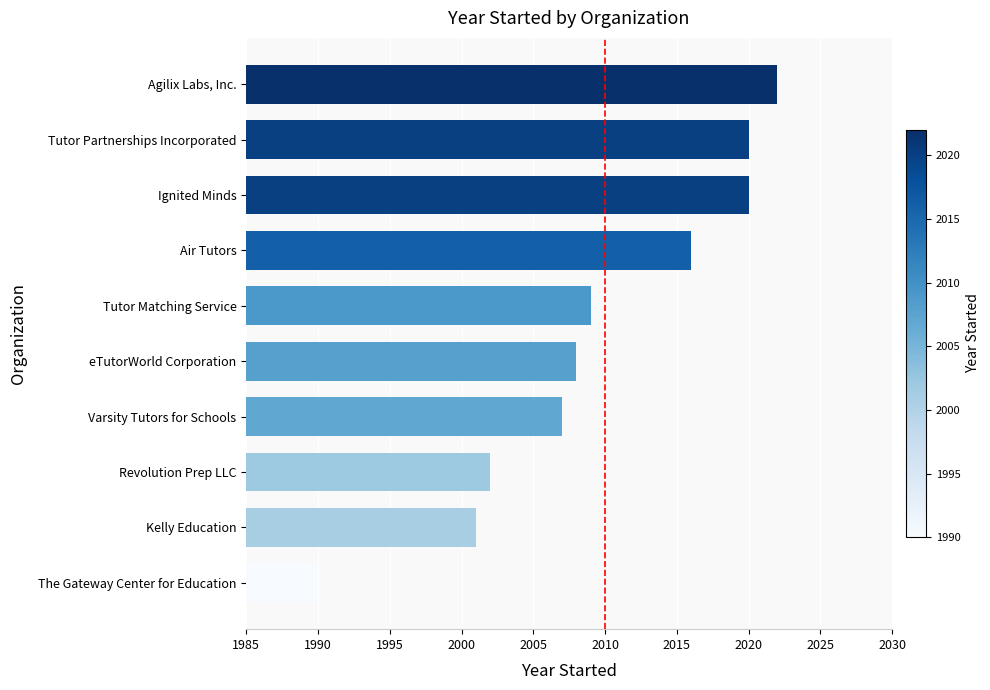

Where is the data nearest to the value 2006?

Varsity Tutors for Schools